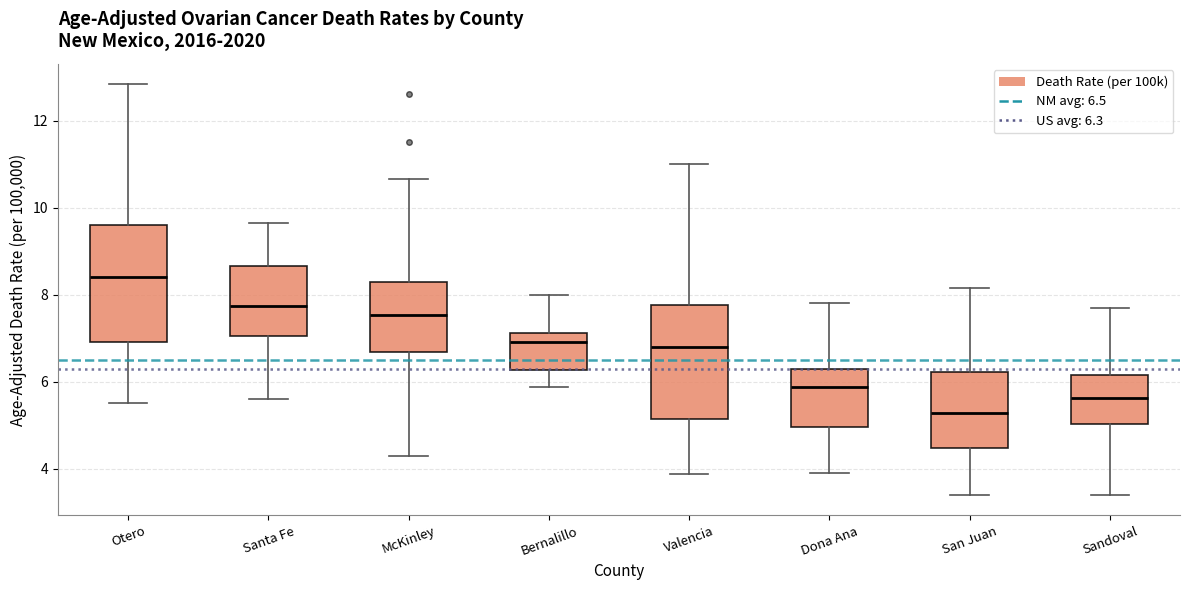

Reading left to right, transcribe this box plot: for each box, give where its median line is, the range the box spans, and where its two whiskers end, as read against the y-axis. The values are not printed on the chart, so give them approximately, as read against the axis.

Otero: median 8.4, box 7.0 to 9.6, whiskers 5.6 to 12.8
Santa Fe: median 7.8, box 7.0 to 8.6, whiskers 5.6 to 9.6
McKinley: median 7.6, box 6.6 to 8.2, whiskers 4.4 to 10.6
Bernalillo: median 7.0, box 6.2 to 7.2, whiskers 5.8 to 8.0
Valencia: median 6.8, box 5.2 to 7.8, whiskers 3.8 to 11.0
Dona Ana: median 5.8, box 5.0 to 6.2, whiskers 4.0 to 7.8
San Juan: median 5.2, box 4.4 to 6.2, whiskers 3.4 to 8.2
Sandoval: median 5.6, box 5.0 to 6.2, whiskers 3.4 to 7.6